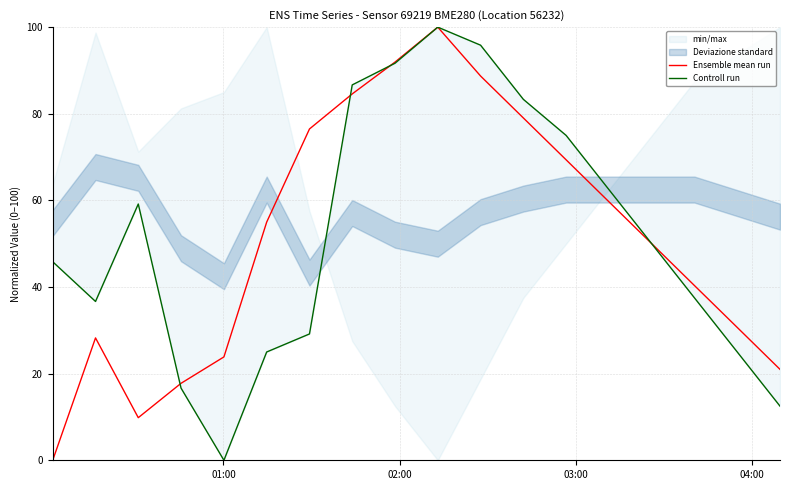

List the series in order of their peak value, lowest first.

Ensemble mean run, Controll run